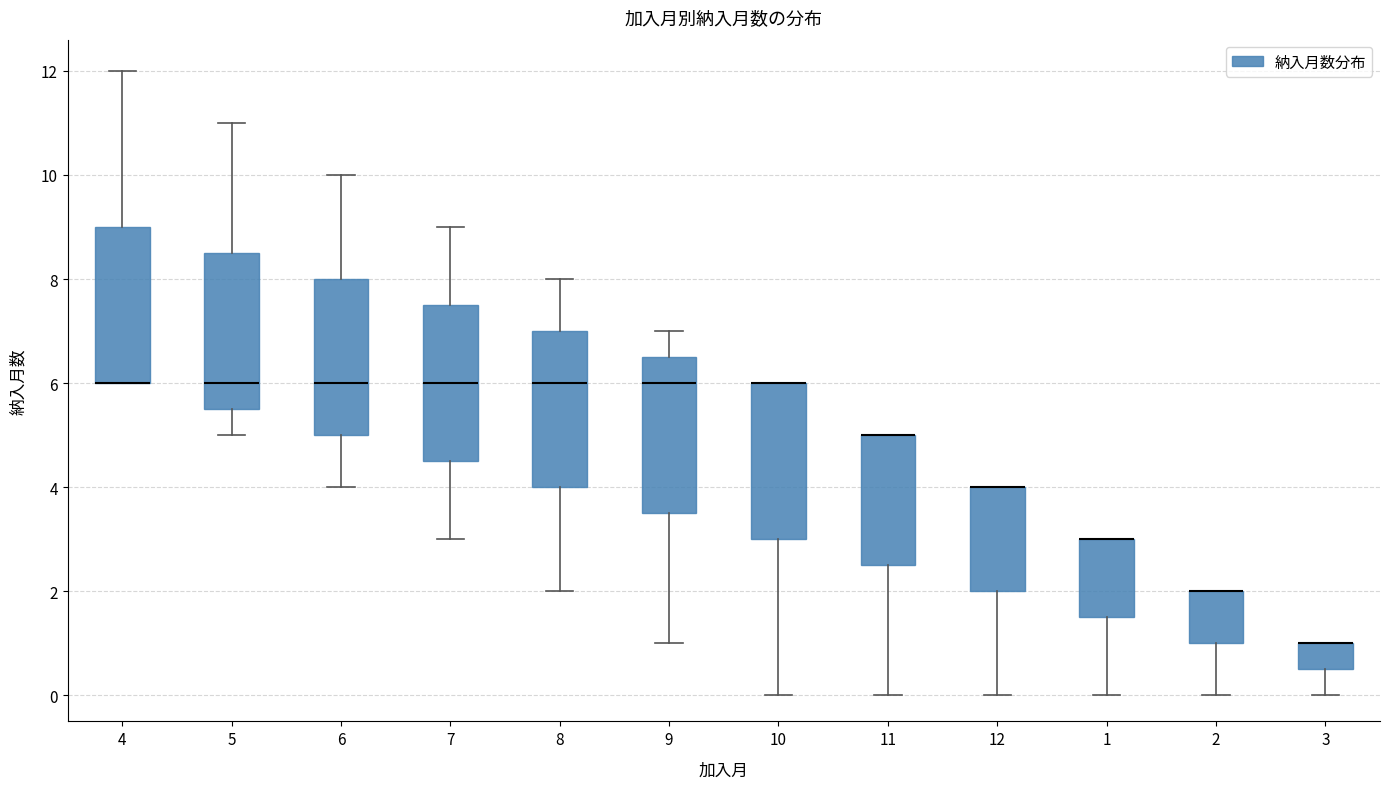

Reading left to right, read every box against the y-axis: the position of its median line, the range the box covers, and the ends of its whiskers. The values are not printed on the chart, so give them approximately, as read against the axis.

4: median 6.0 (drawn on the box's lower edge), box 6.0 to 9.0, whiskers 6.0 to 12.0
5: median 6.0, box 5.6 to 8.6, whiskers 5.0 to 11.0
6: median 6.0, box 5.0 to 8.0, whiskers 4.0 to 10.0
7: median 6.0, box 4.6 to 7.6, whiskers 3.0 to 9.0
8: median 6.0, box 4.0 to 7.0, whiskers 2.0 to 8.0
9: median 6.0, box 3.6 to 6.6, whiskers 1.0 to 7.0
10: median 6.0 (drawn on the box's upper edge), box 3.0 to 6.0, whiskers 0.0 to 6.0
11: median 5.0 (drawn on the box's upper edge), box 2.6 to 5.0, whiskers 0.0 to 5.0
12: median 4.0 (drawn on the box's upper edge), box 2.0 to 4.0, whiskers 0.0 to 4.0
1: median 3.0 (drawn on the box's upper edge), box 1.6 to 3.0, whiskers 0.0 to 3.0
2: median 2.0 (drawn on the box's upper edge), box 1.0 to 2.0, whiskers 0.0 to 2.0
3: median 1.0 (drawn on the box's upper edge), box 0.6 to 1.0, whiskers 0.0 to 1.0